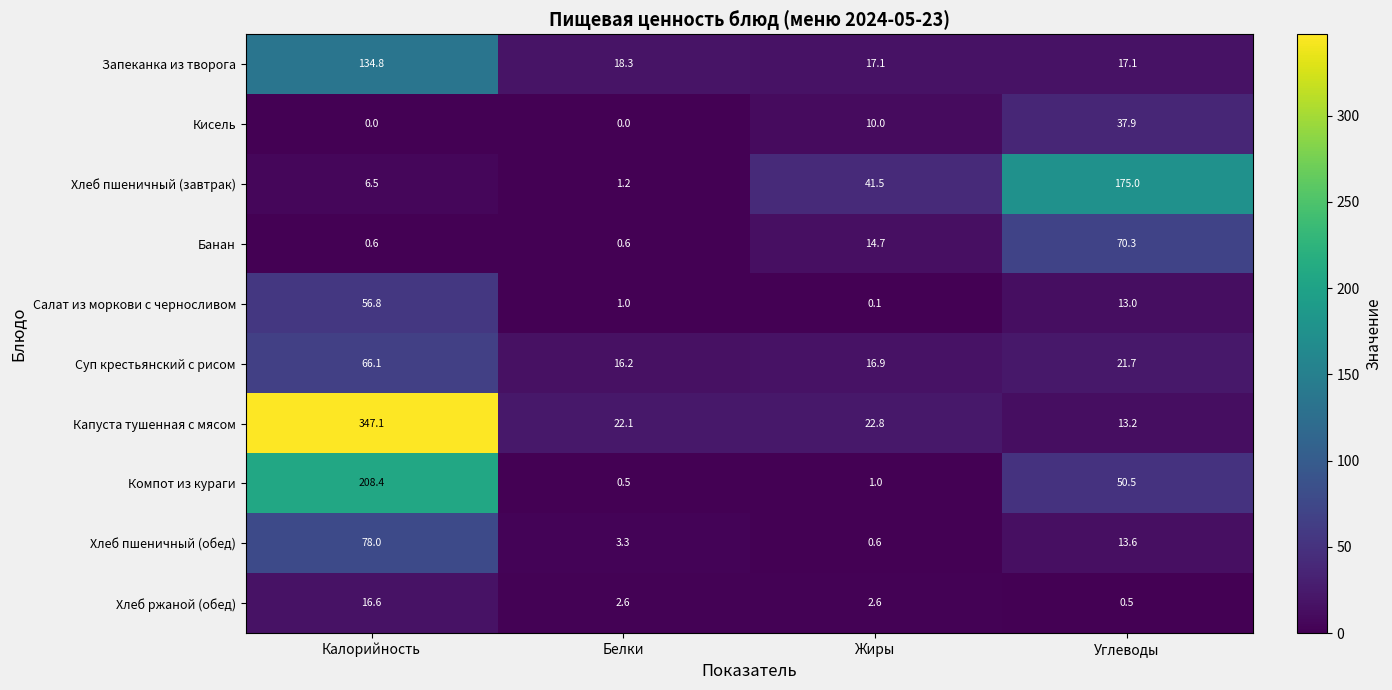

How many categories are shown in the chart?

4